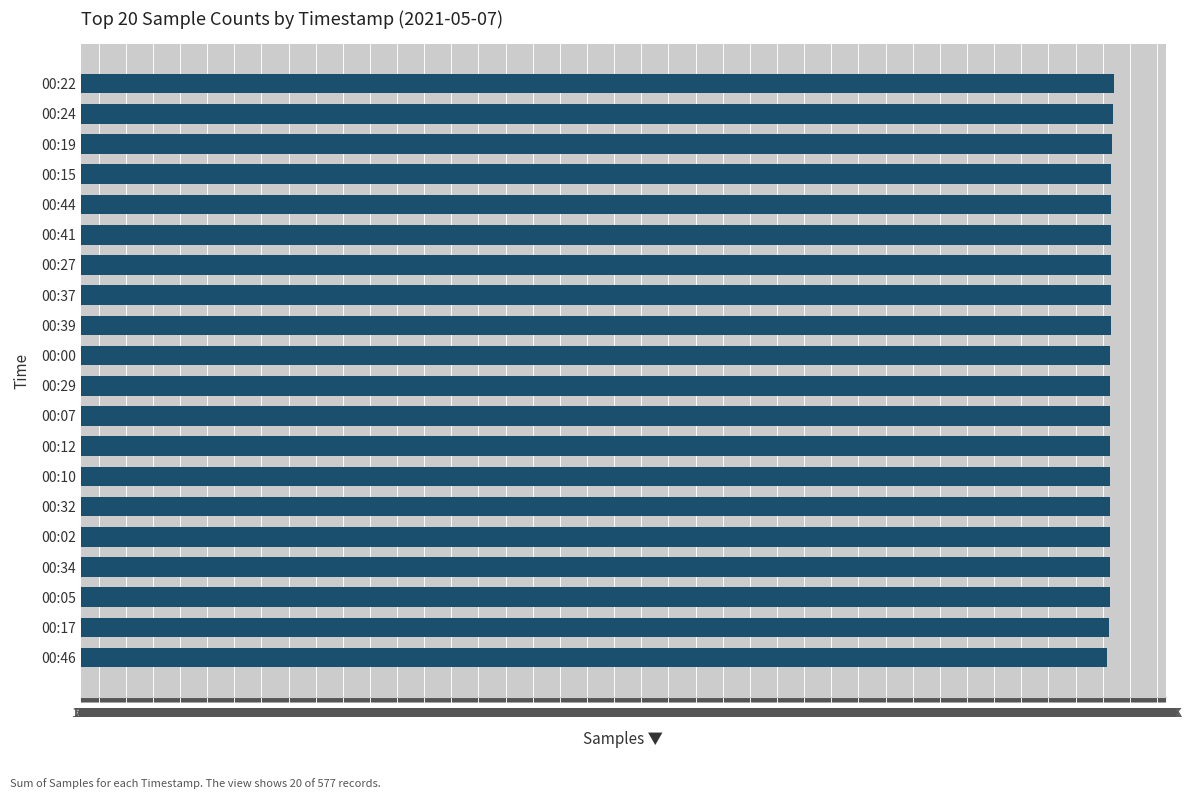

How many distinct data groups are displayed?

1